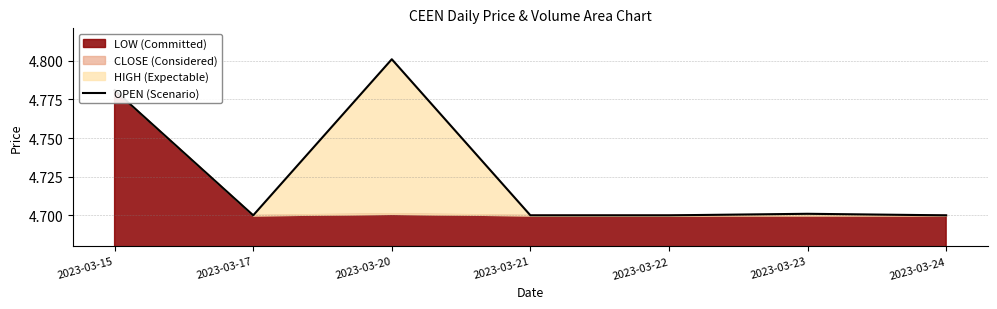

List the labels in order of value, largest first.

2023-03-20, 2023-03-15, 2023-03-23, 2023-03-17, 2023-03-21, 2023-03-22, 2023-03-24